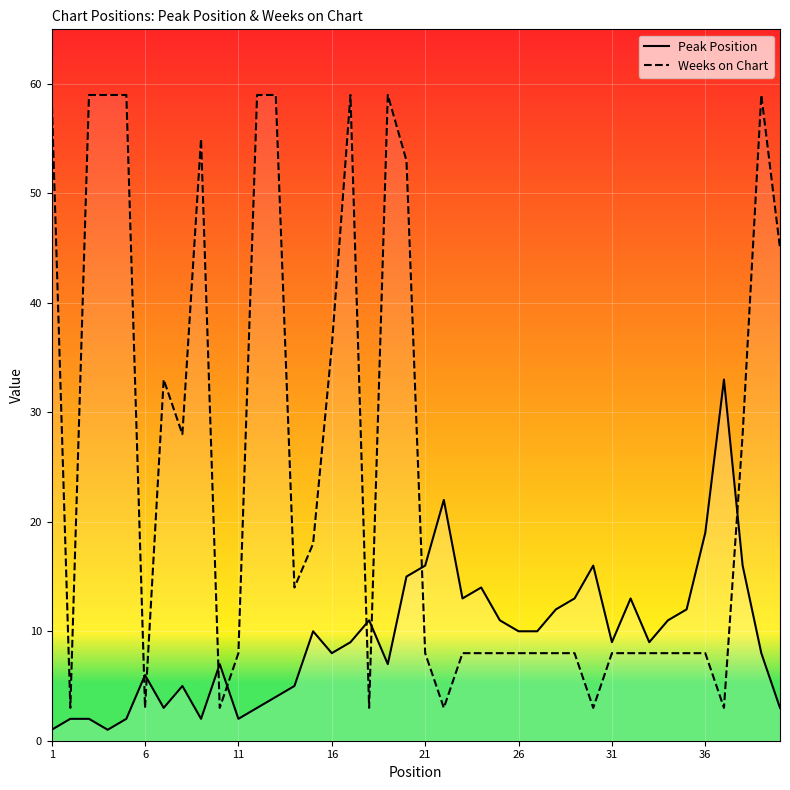

Where is Weeks on Chart nearest to the value 31?

7